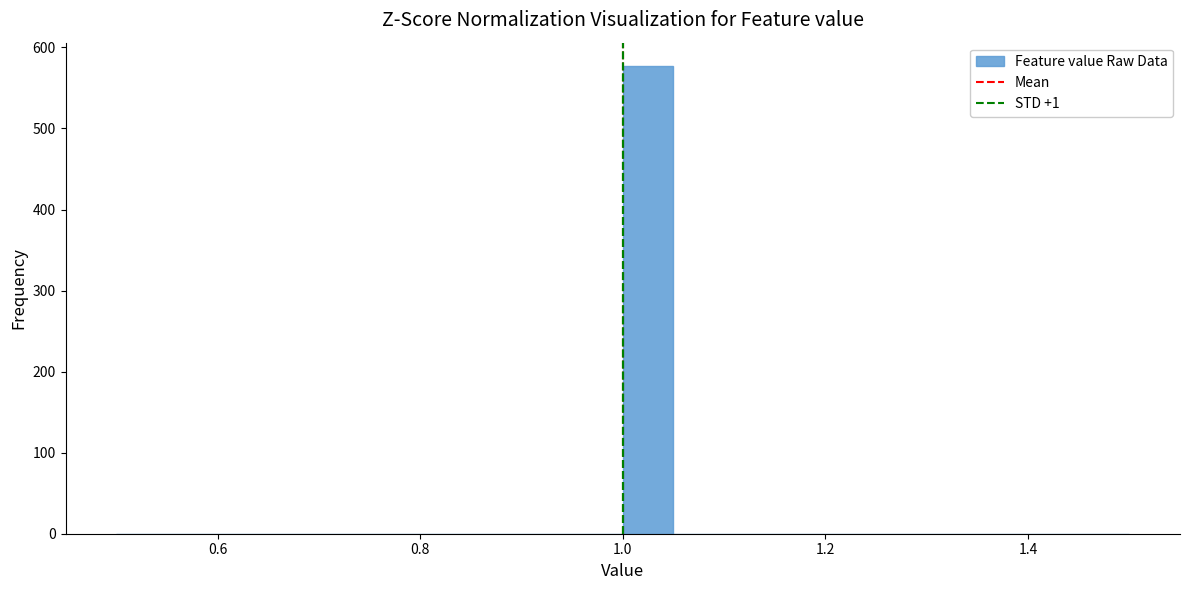

Read against the x-axis, roughly where is the centre of the tallest bar?

1.02